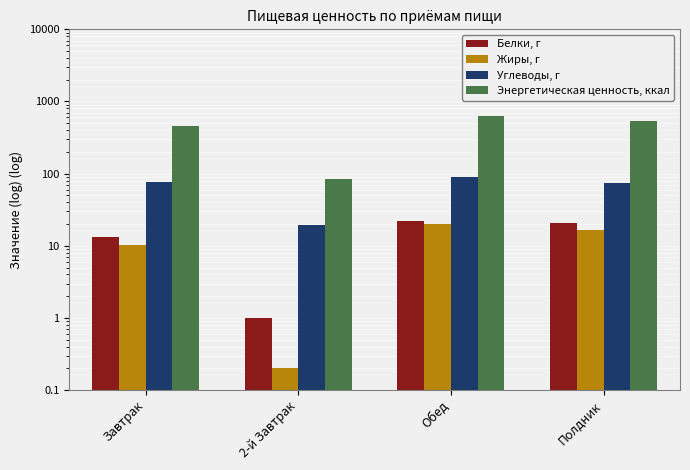

Reading right to left, extract all data points from this chart.

Белки, г: Полдник=20.9	Обед=21.9	2-й Завтрак=1.0	Завтрак=13.3
Жиры, г: Полдник=16.8	Обед=20.1	2-й Завтрак=0.2	Завтрак=10.2
Углеводы, г: Полдник=73.1	Обед=89.2	2-й Завтрак=19.6	Завтрак=77.1
Энергетическая ценность, ккал: Полдник=536.3	Обед=636.7	2-й Завтрак=83.4	Завтрак=457.7